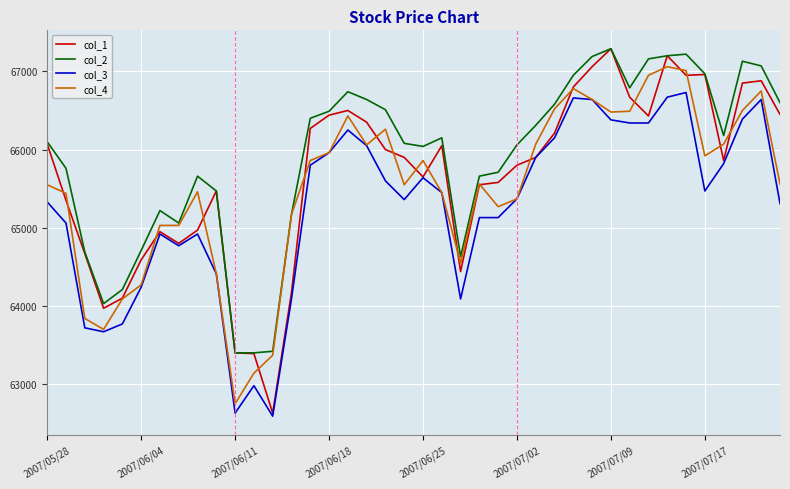

Which series has the largest range (max minus min)?

col_1